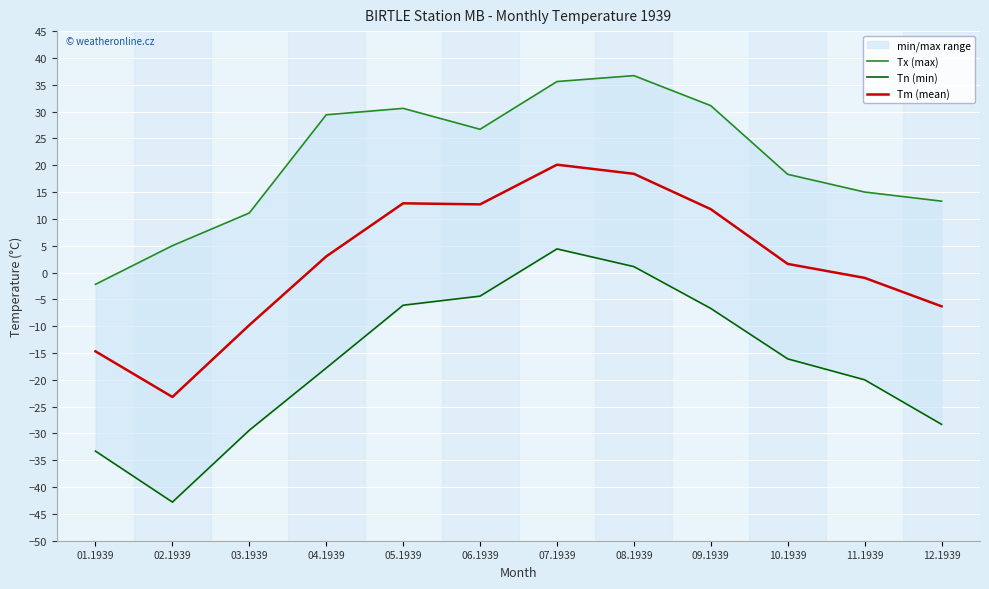

List the series in order of their overall mean, lowest first.

Tn (min), Tm (mean), Tx (max)